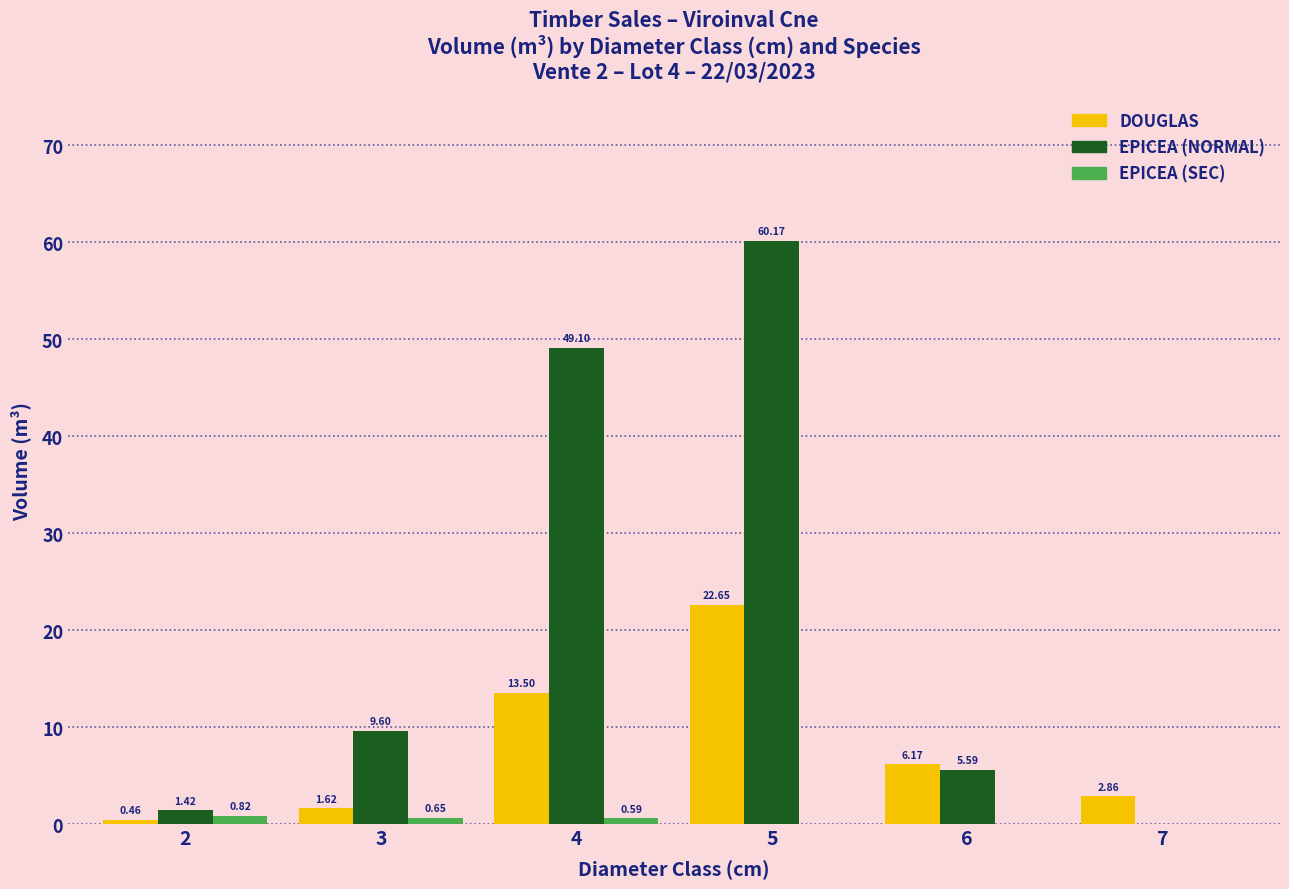

Is the value of EPICEA (SEC) at 6 greater than the value of EPICEA (NORMAL) at 5?

No